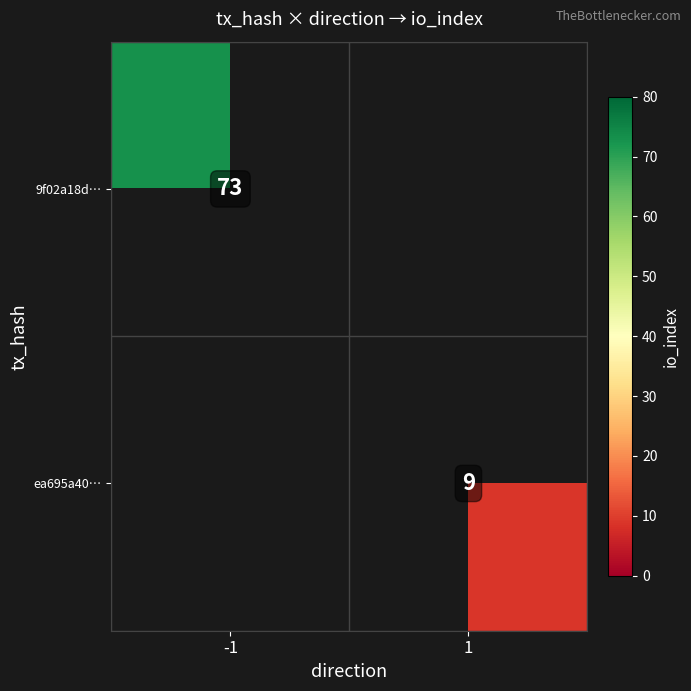

What is the minimum value shown in the chart?

9.0